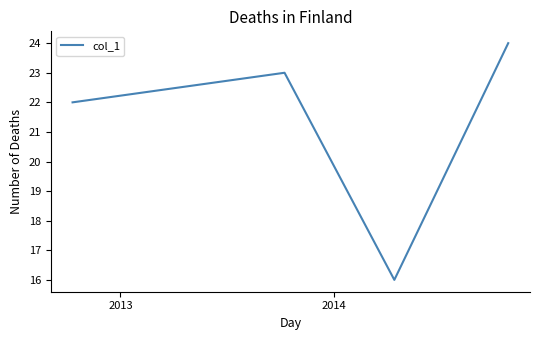

What is the greatest value displayed?

24